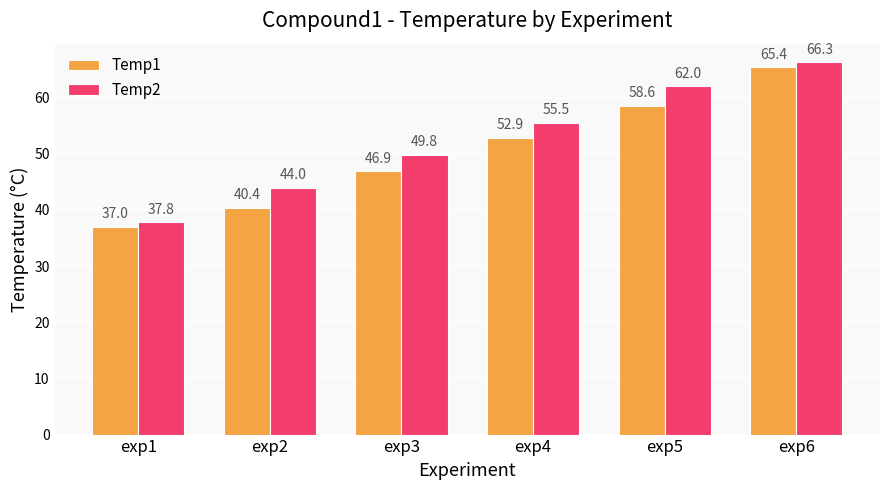

At which category does the chart reach its peak across all series?

exp6